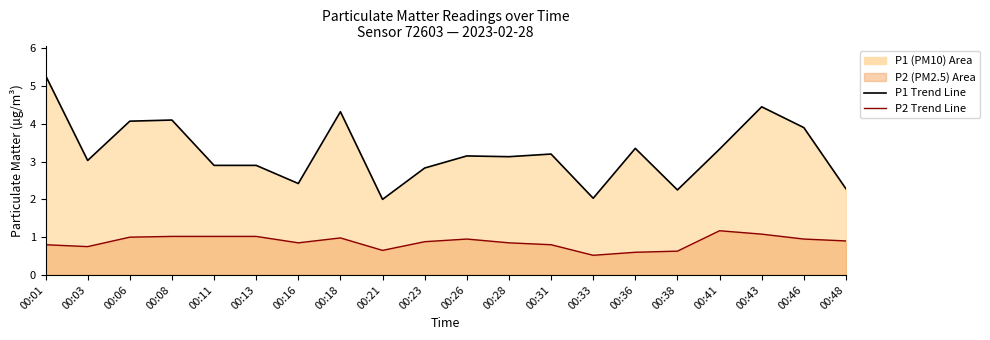

What is the sum of the P1 Trend values at 00:06 and 00:11?

7.0